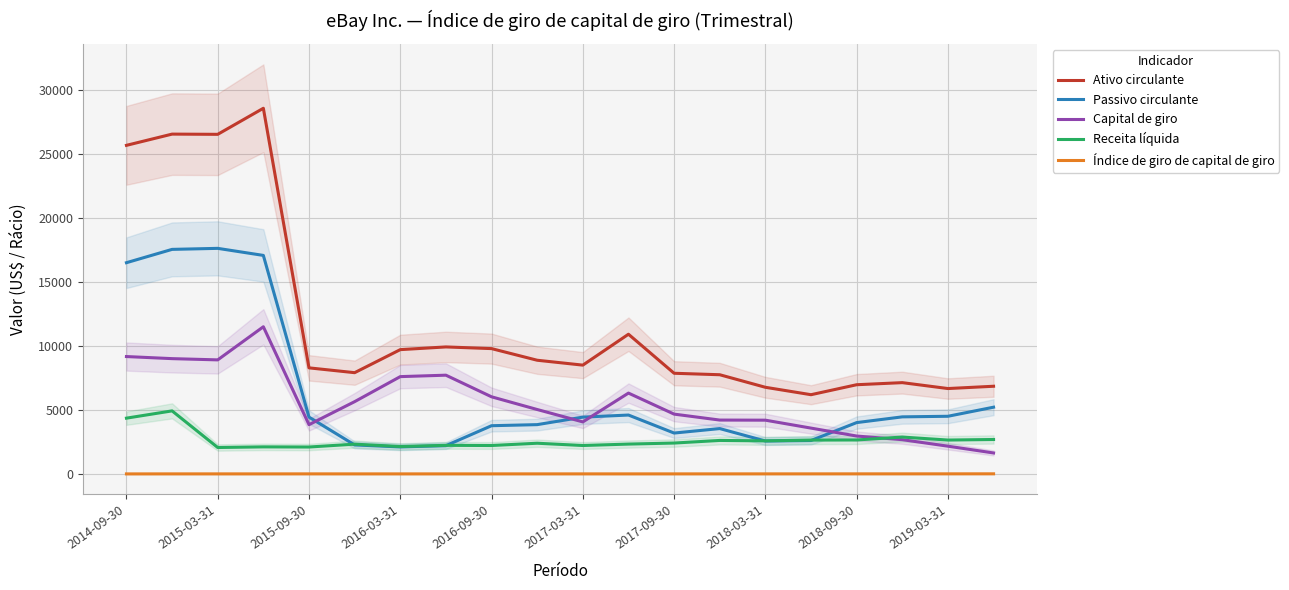

True or false: Índice de giro de capital de giro and Capital de giro cross at least once.

False